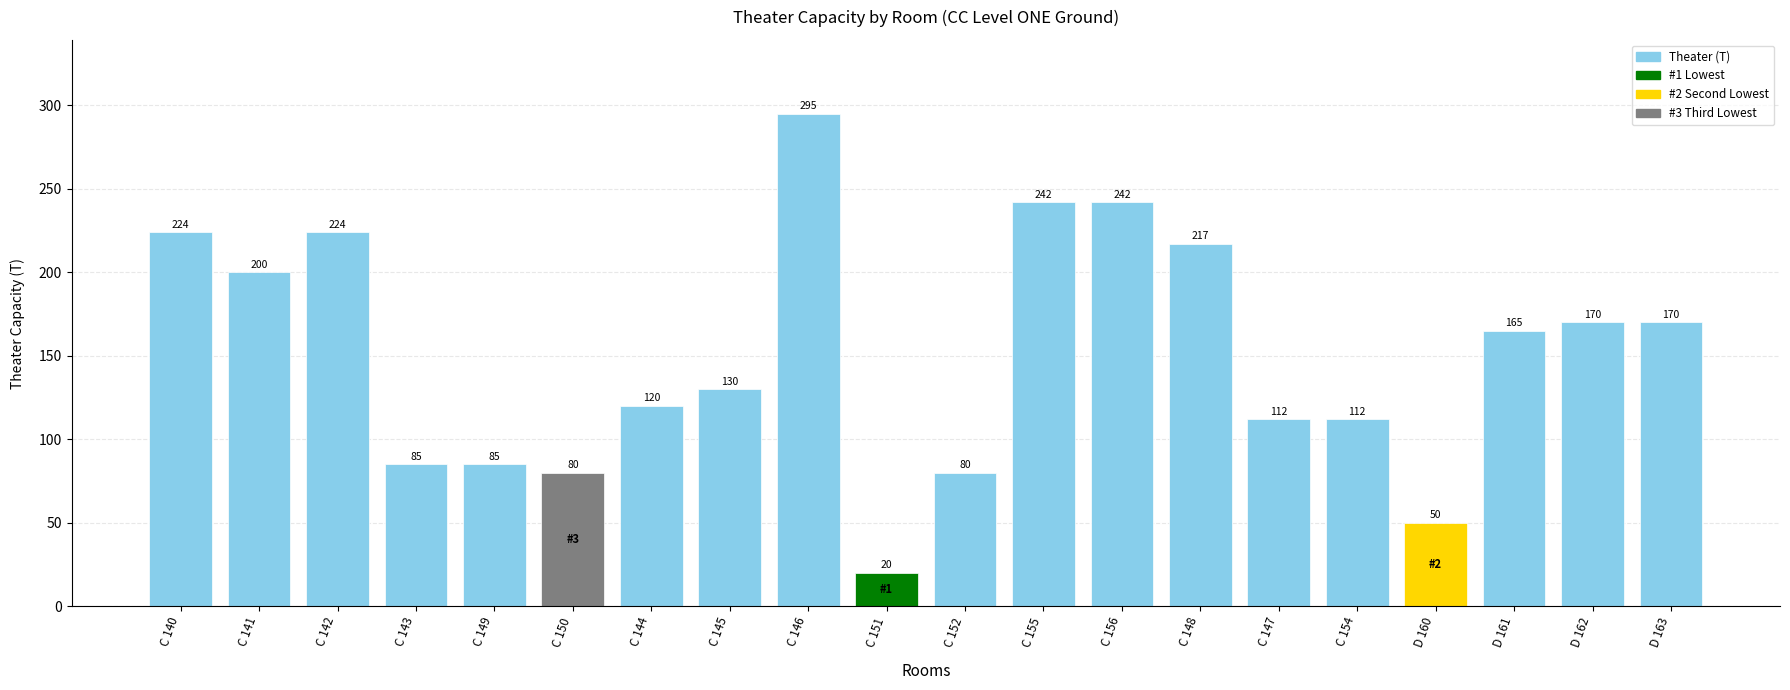

What is the change in value from C 149 to C 151?

-65